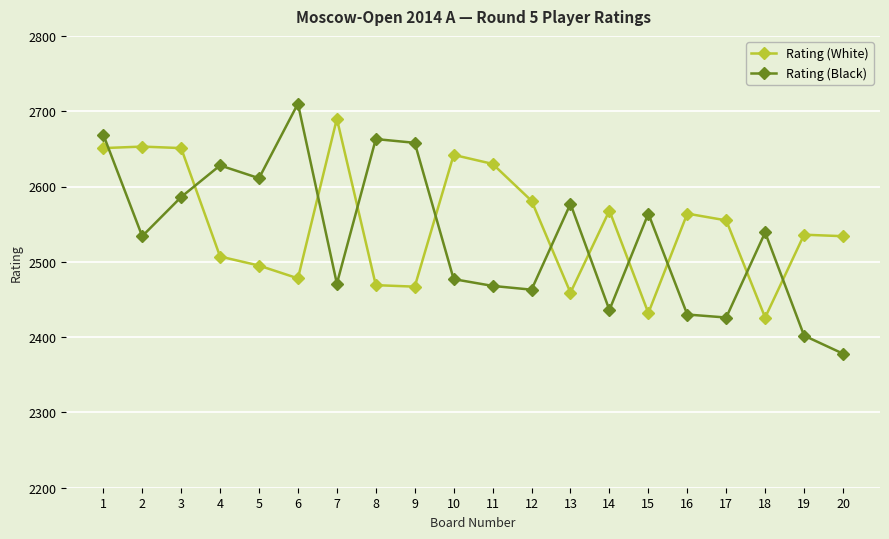

What value does the Rating (White) series have at 16?

2564